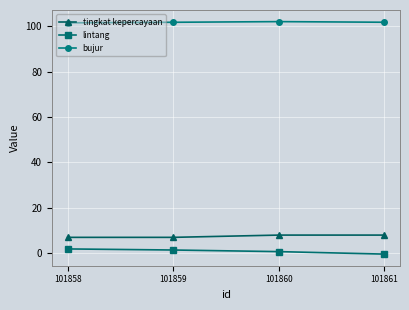

The value of bujur at 101861 is 139.9. True or false?

False